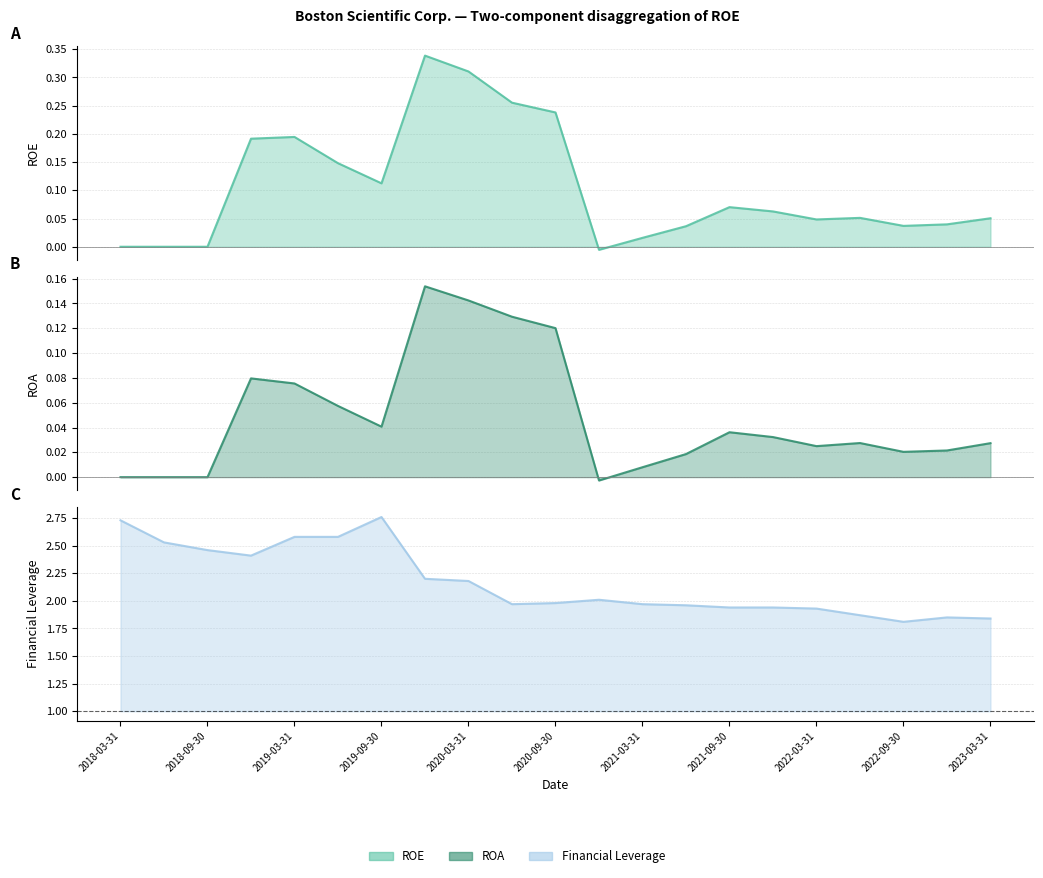

What is the label of the 10th point from the right?

2020-12-31